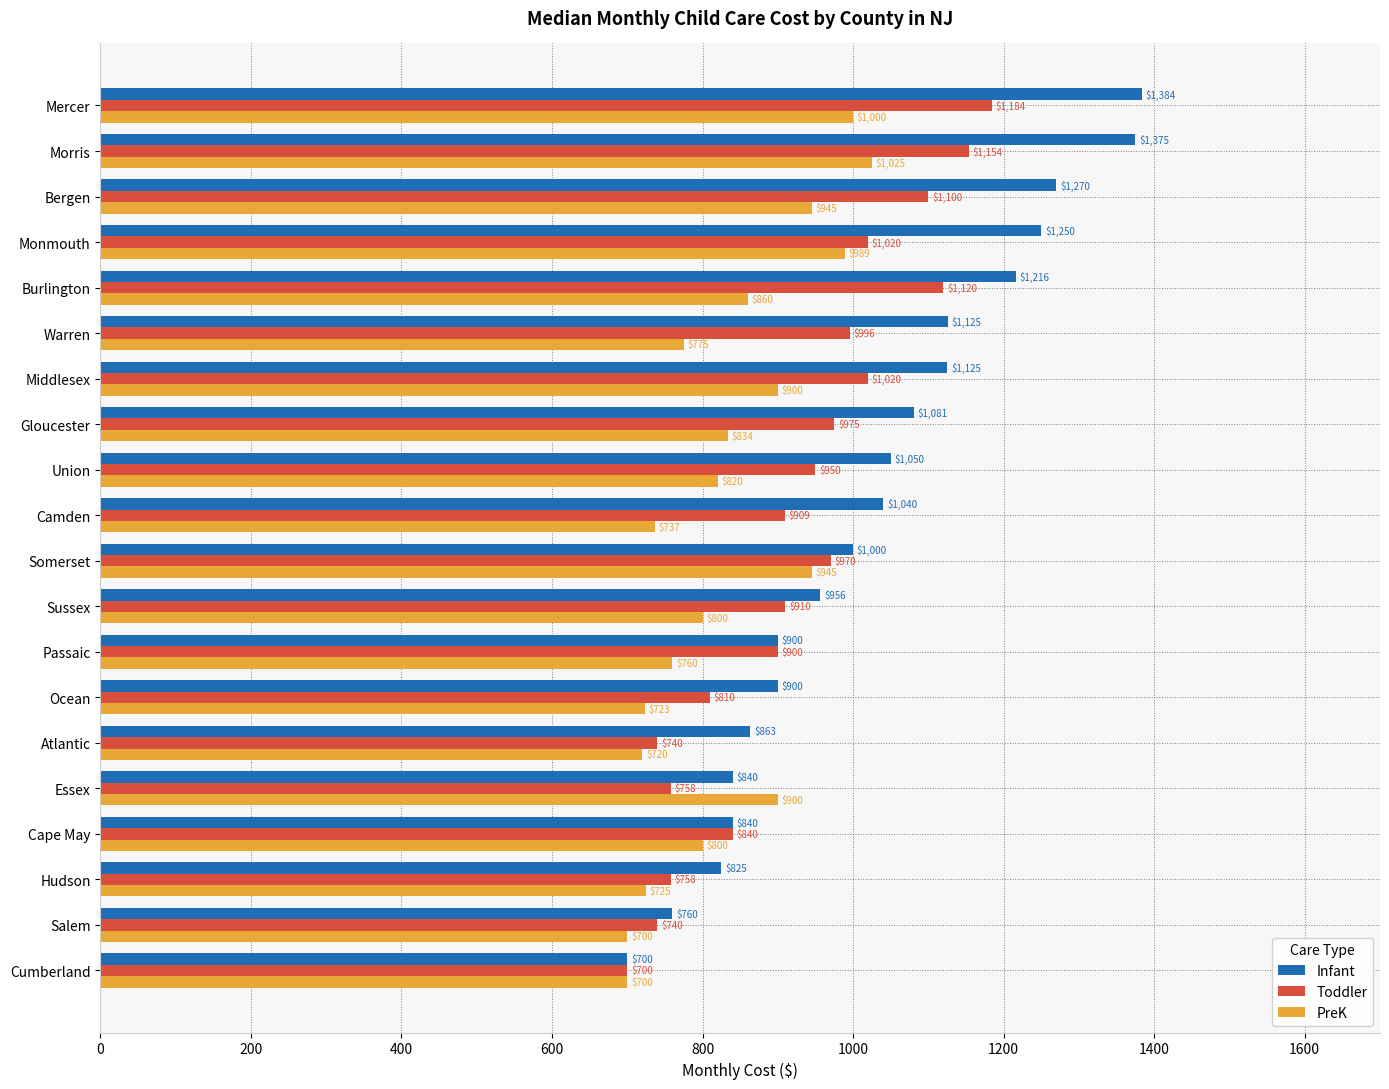

Count the number of data series in this chart.

3